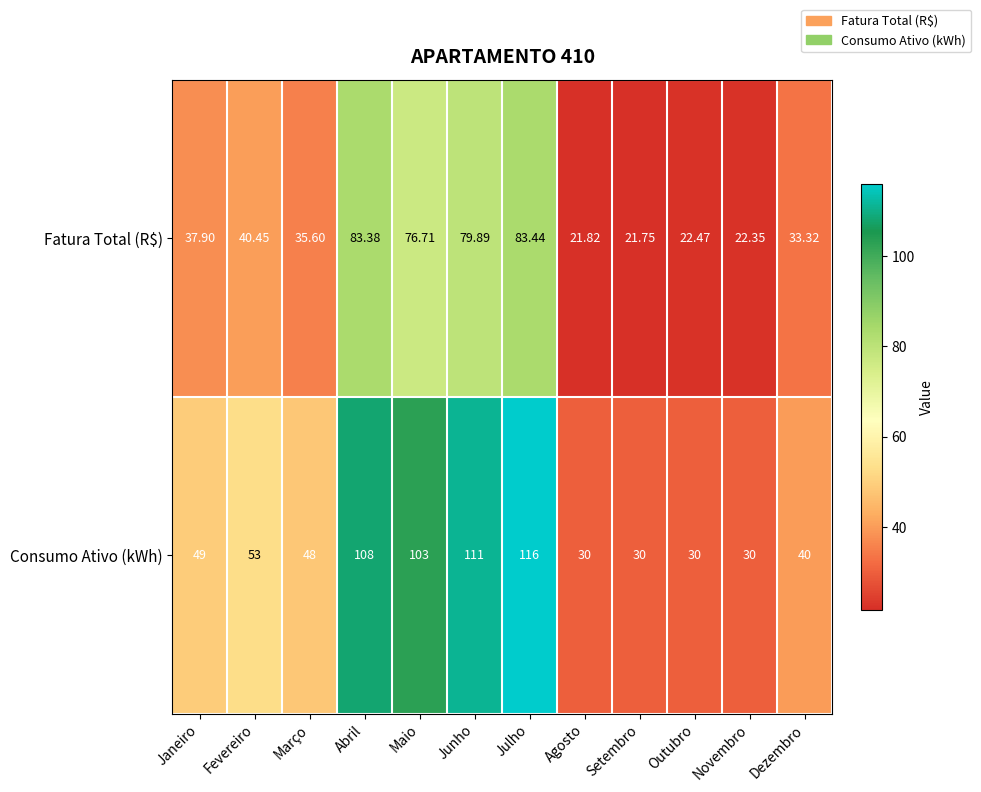

At which label does Fatura Total (R$) first exceed 37?

Janeiro